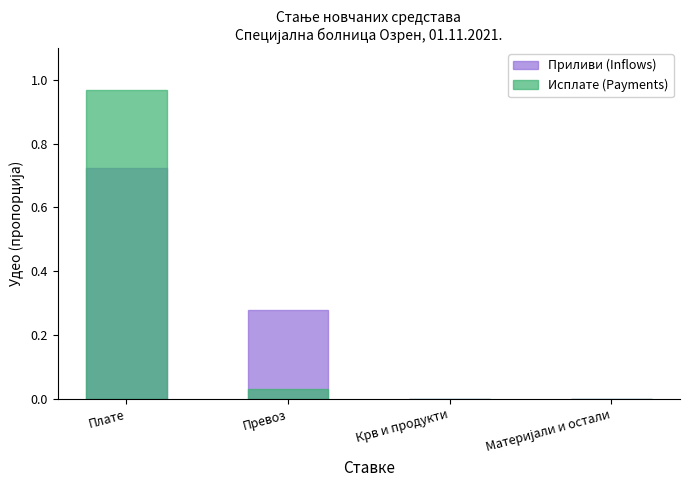

Reading right to left, transcribe all the data shown in this chart.

Приливи (Inflows): 0.0	0.0	0.3	0.7
Исплате (Payments): 0.0	0.0	0.0	1.0